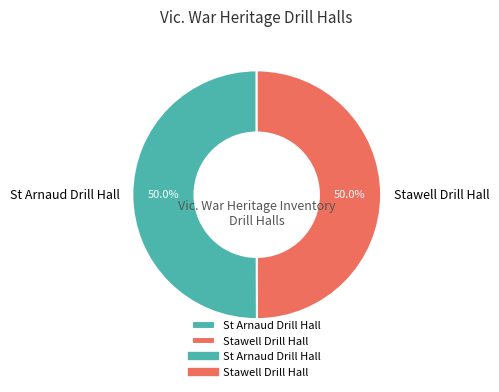

To the nearest percent, what is the combined percentage of Stawell Drill Hall and St Arnaud Drill Hall?

100%